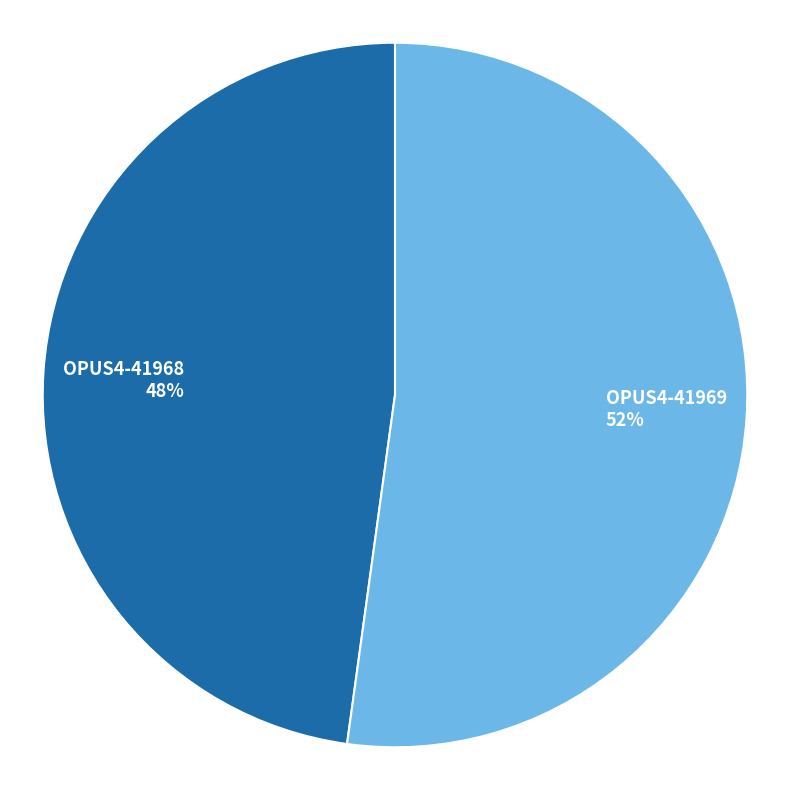

What is the smallest slice in the pie chart?

OPUS4-41968